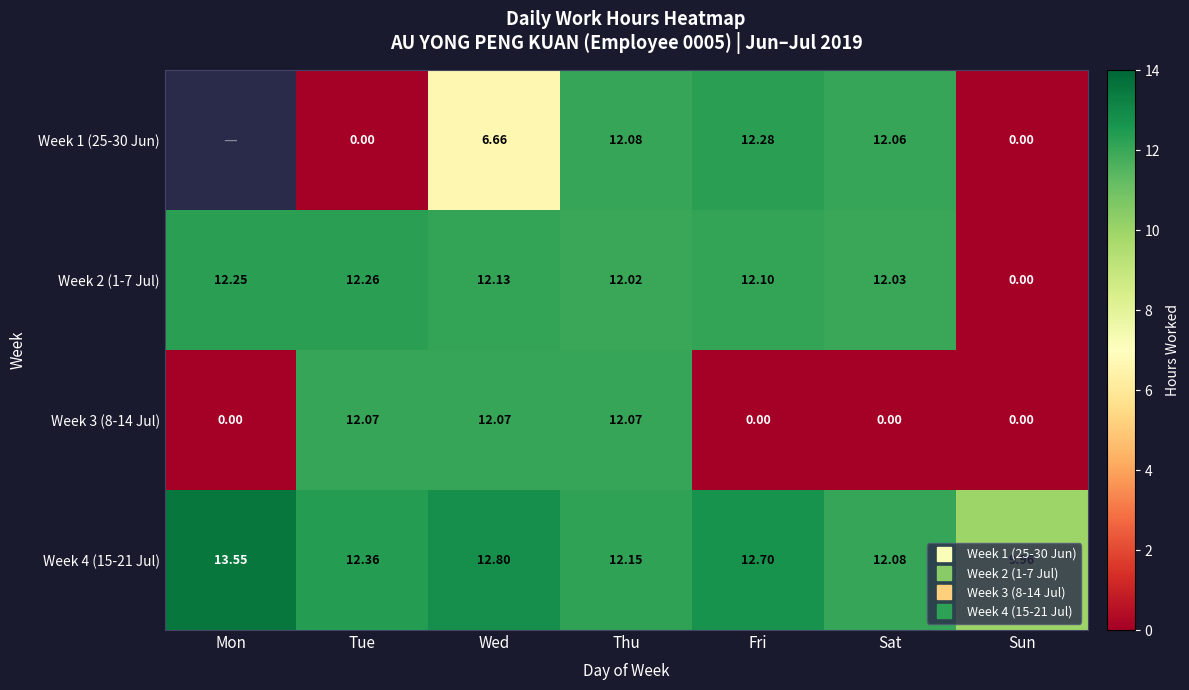

Which category has the highest value in the Week 2 (1-7 Jul) series?

Tue